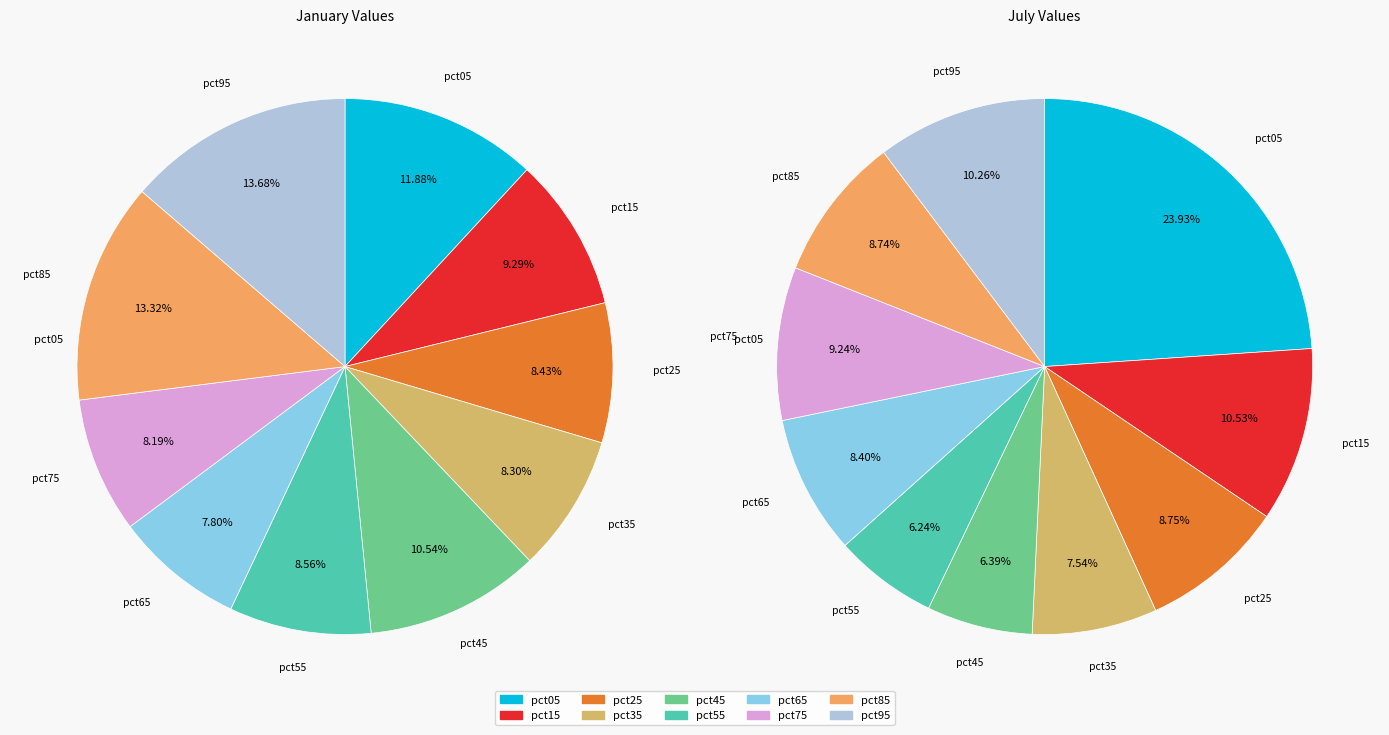

To the nearest percent, what percentage of the pie is 4?

6%